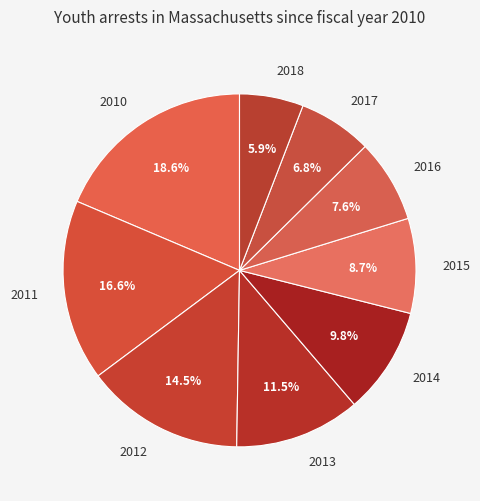

To the nearest percent, what is the difference between the largest and smallest slice percentages?

13%